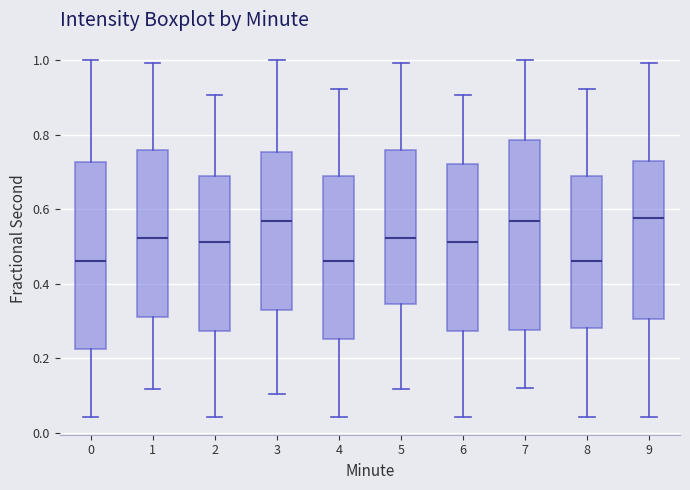

Where is the upper edge of the box at x = 3 on the y-axis? The values are not printed on the chart, so give them approximately, as read against the axis.

0.76